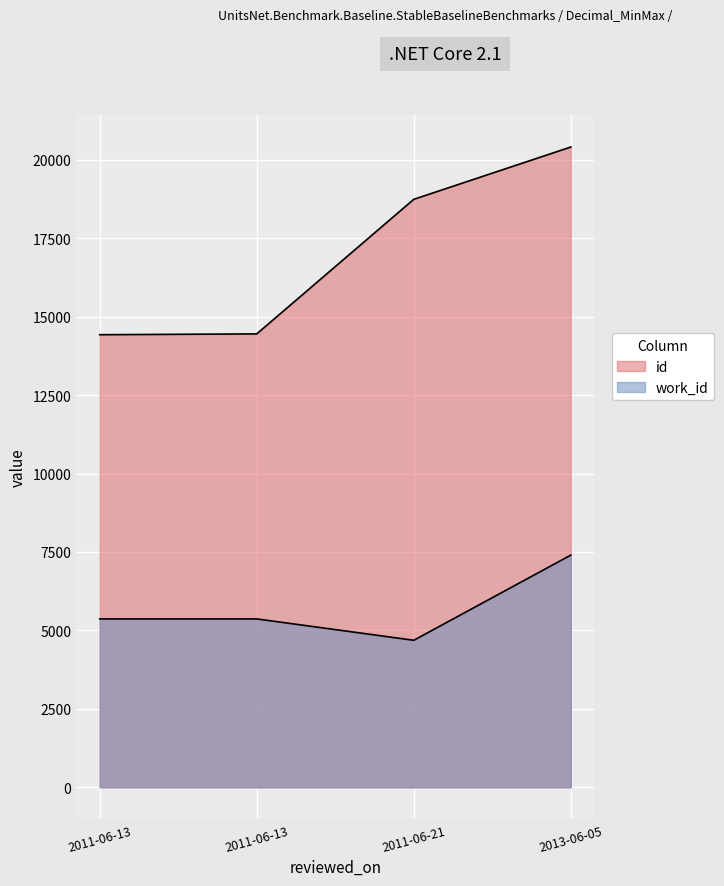

How many values in the id series exceed 18741?

1